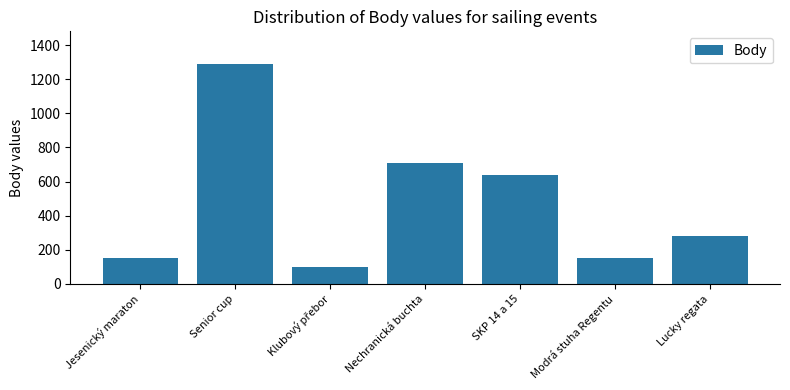

What is the ratio of the value at Senior cup to the value at Nechranická buchta?

1.8